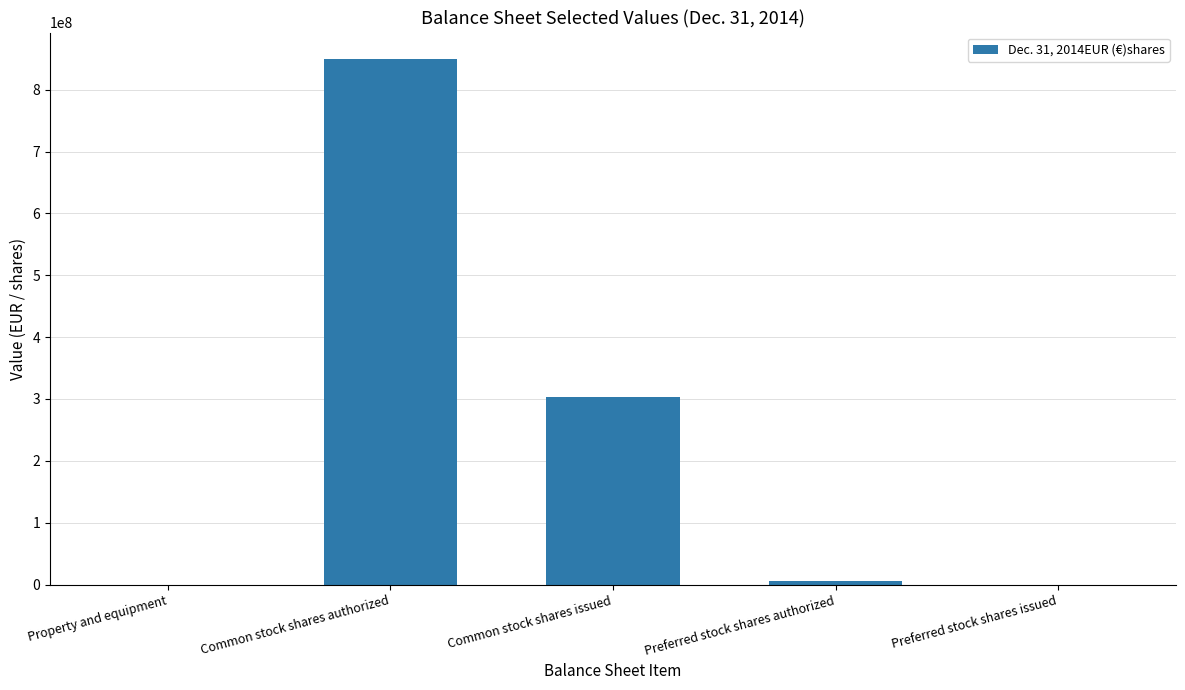

What is the difference between the values at Common stock shares authorized and Preferred stock shares issued?

850000000